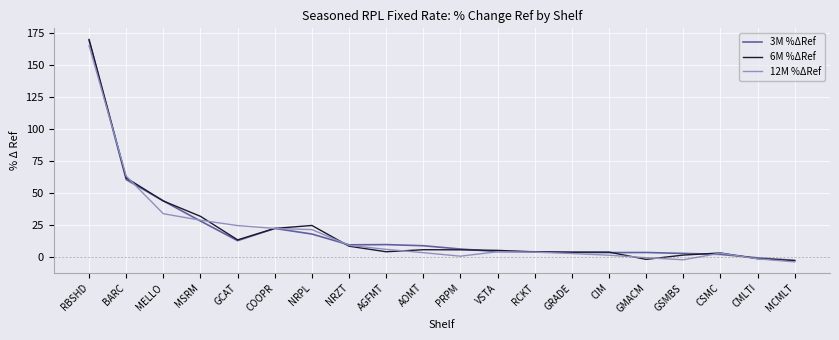

Where does the 3M %ΔRef series first go above 9?

RBSHD